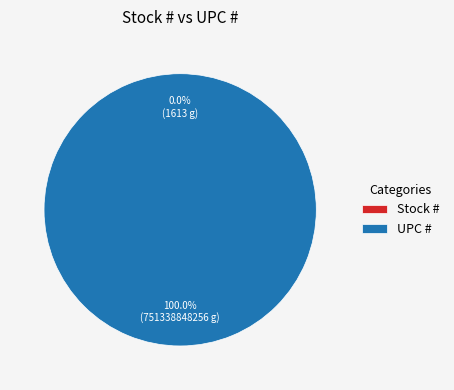

Is the sum of UPC # and Stock # greater than half?

Yes